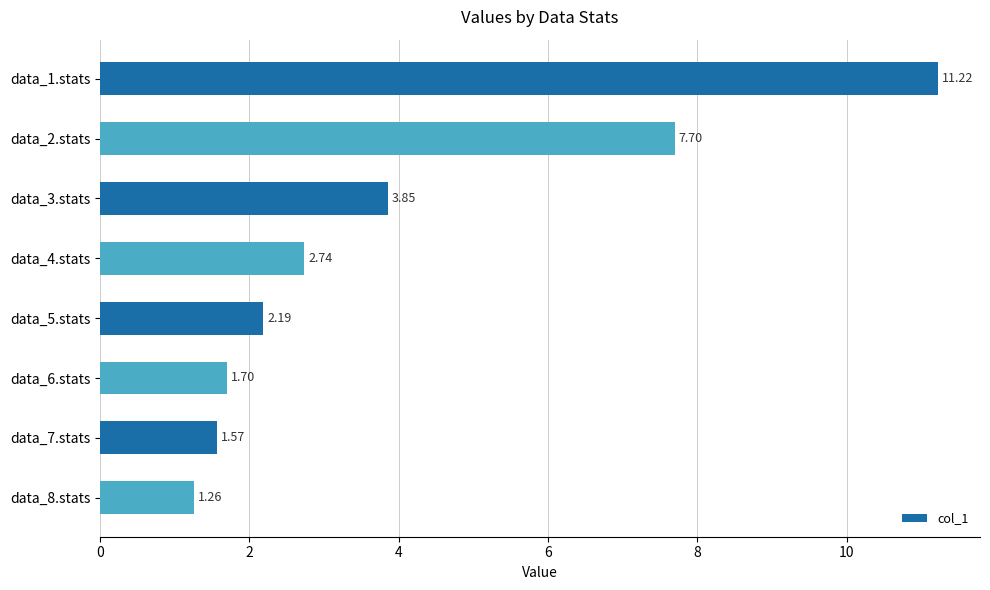

Which has a higher value, data_4.stats or data_8.stats?

data_4.stats